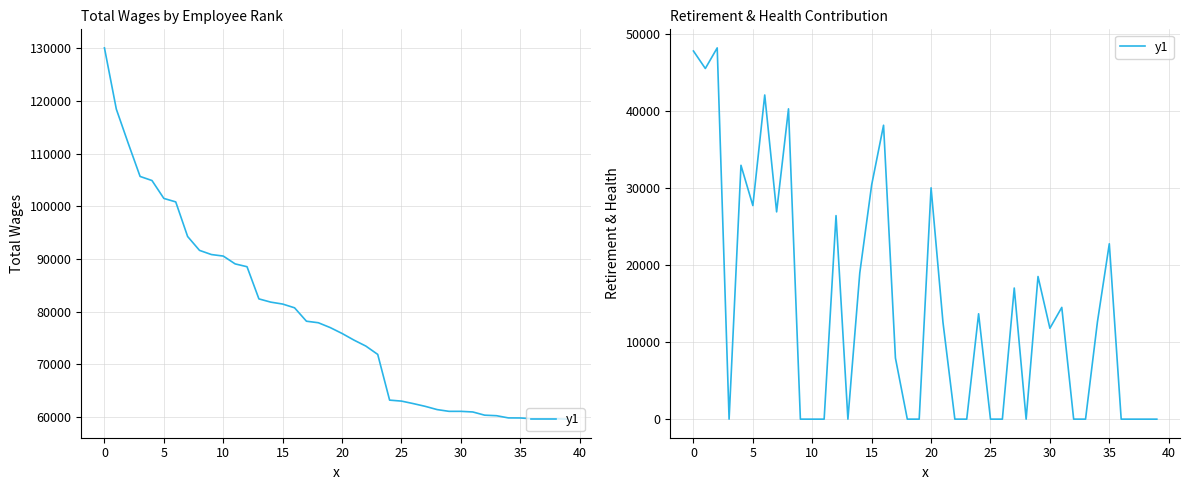

True or false: the data shows 0 at 39.

True